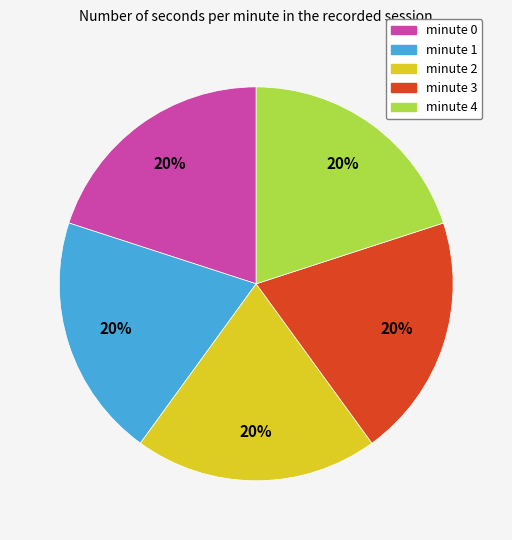

What percentage is the minute 0 slice, to the nearest percent?

20%